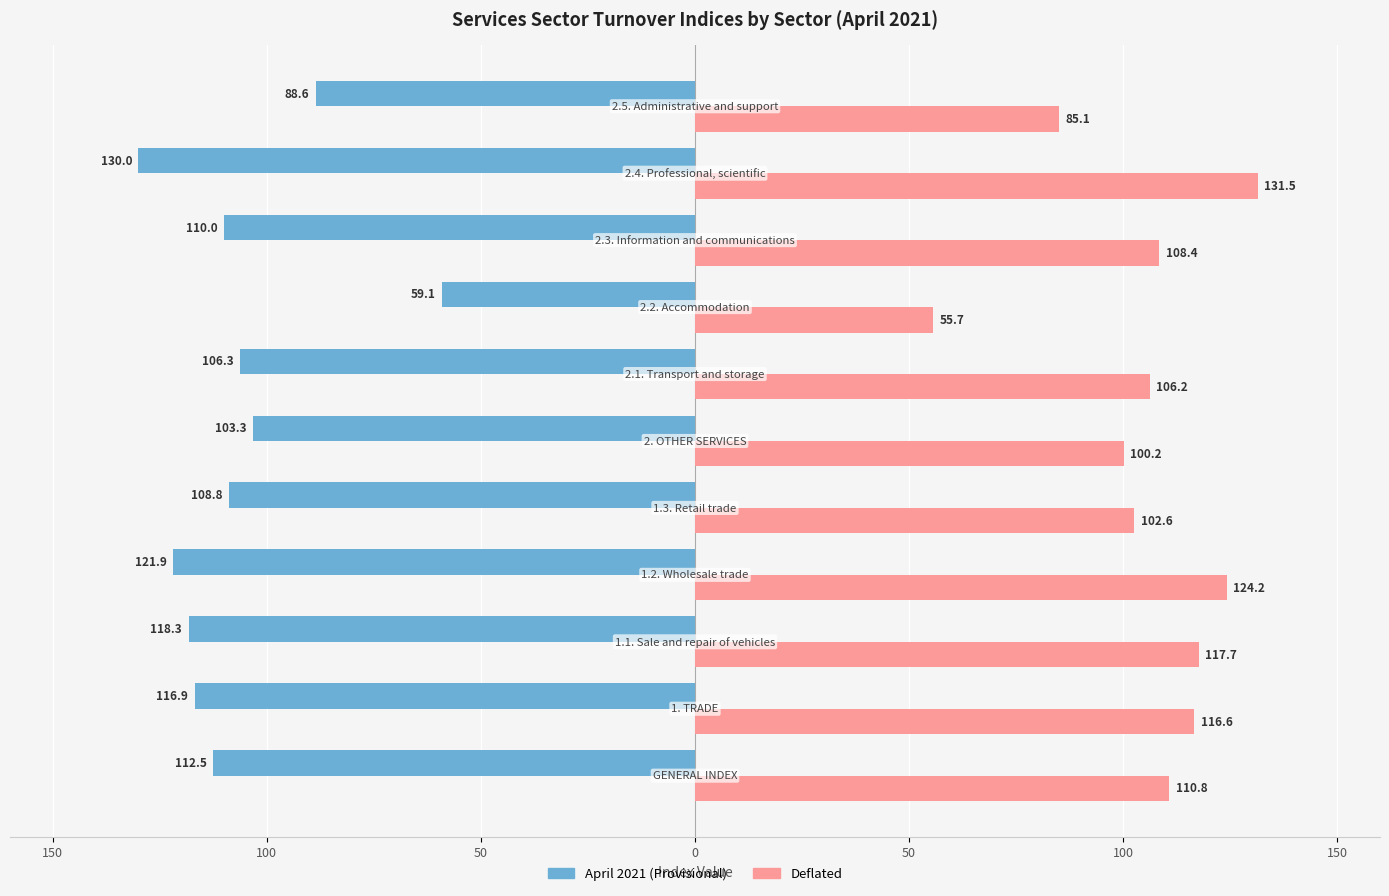

What are all the series names shown in the legend?

April 2021 (Provisional), Deflated